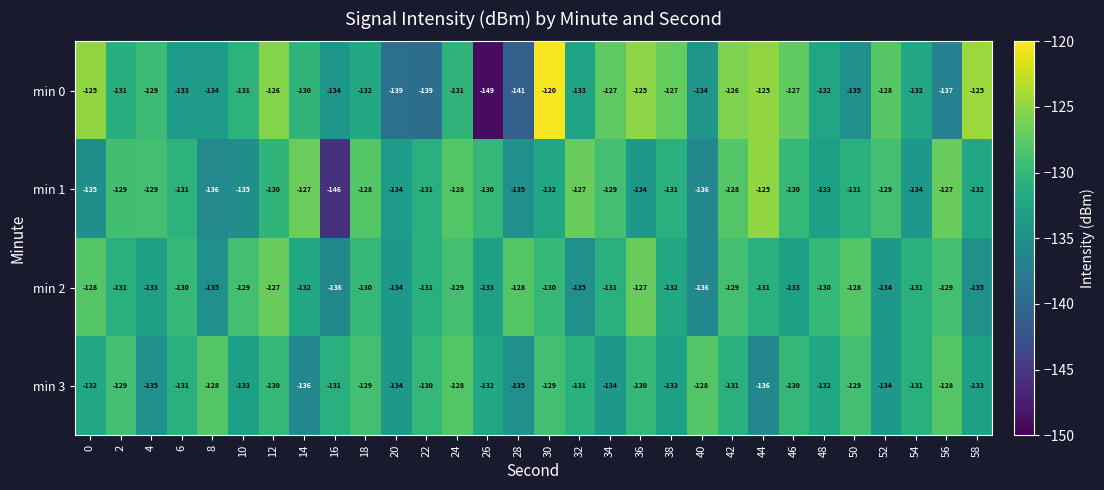

At which category is the sum across all series the highest?

30